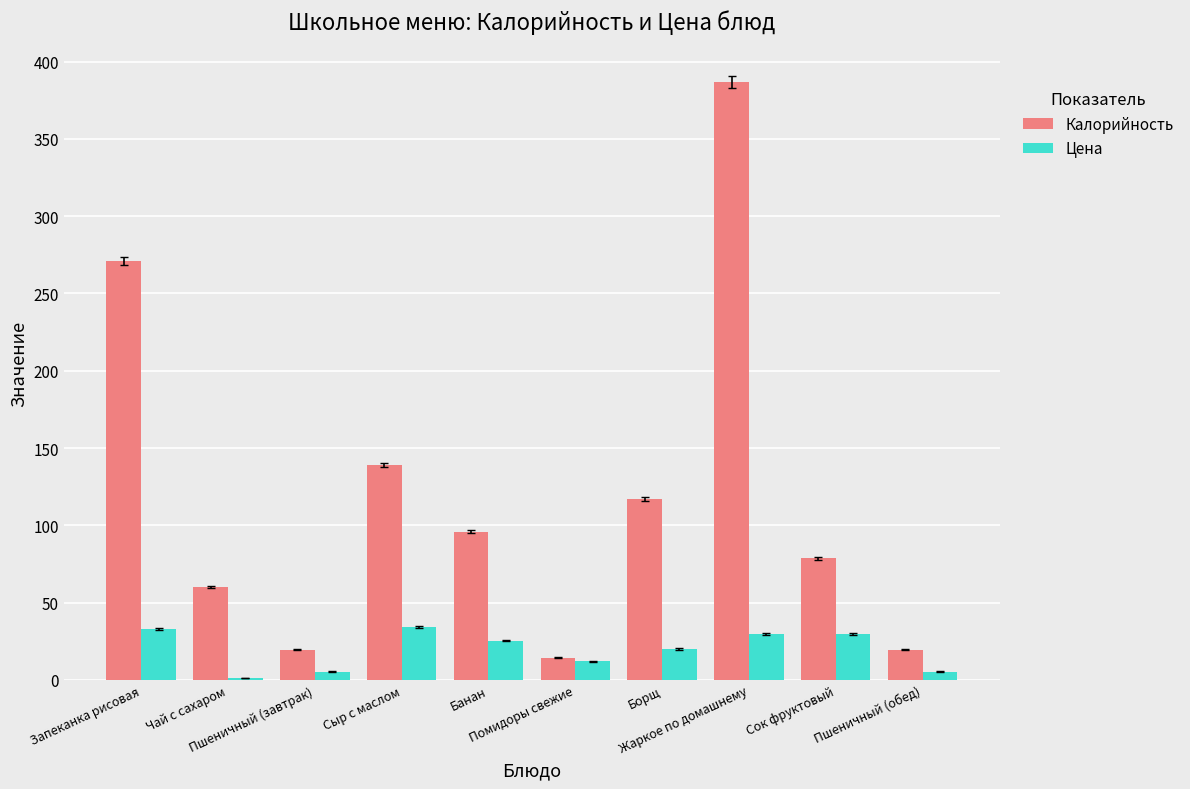

Rank the series at Пшеничный (завтрак) from lowest to highest value.

Цена, Калорийность